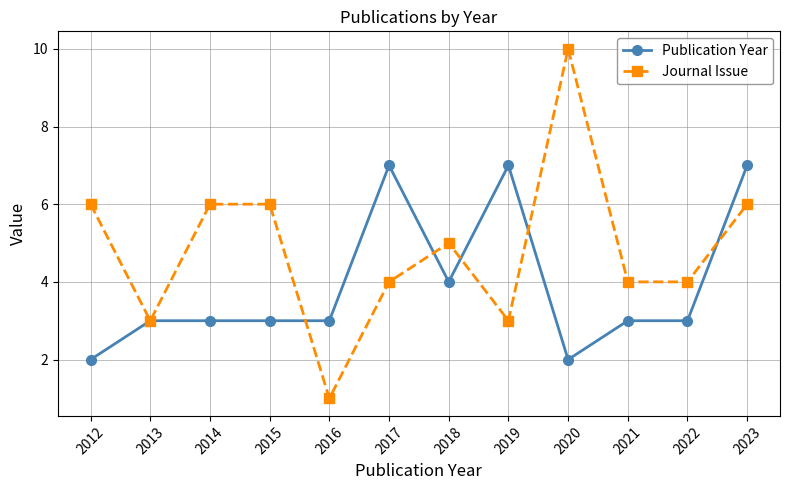

Reading left to right, what are all the values shown in this chart?

Publication Year: 2012=2	2013=3	2014=3	2015=3	2016=3	2017=7	2018=4	2019=7	2020=2	2021=3	2022=3	2023=7
Journal Issue: 2012=6	2013=3	2014=6	2015=6	2016=1	2017=4	2018=5	2019=3	2020=10	2021=4	2022=4	2023=6